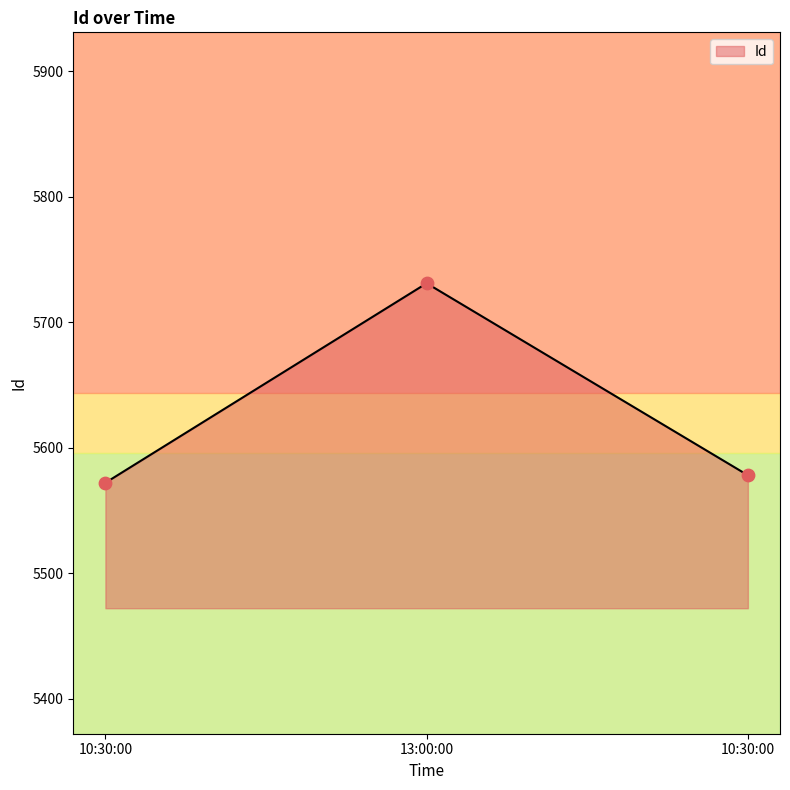

Which has a higher value, 10:30:00 or 10:30:00?

10:30:00